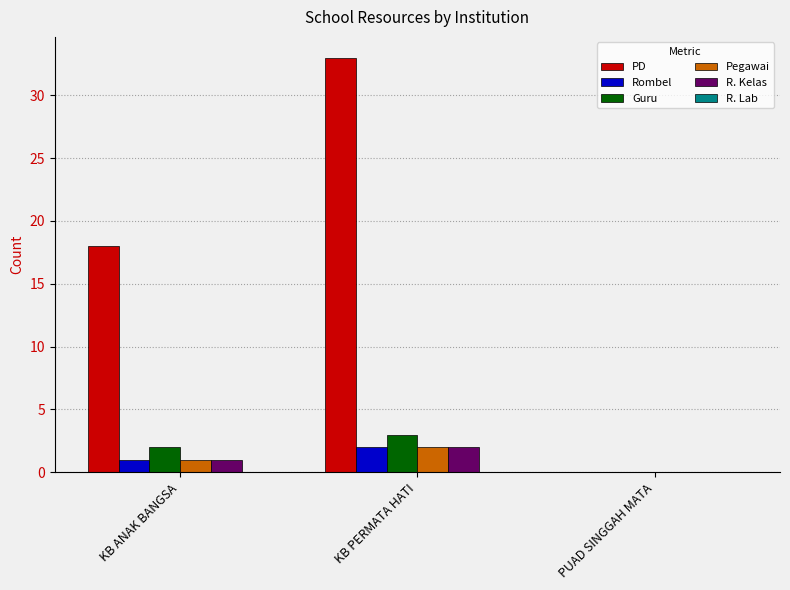

What is the total value across all series at KB ANAK BANGSA?

23